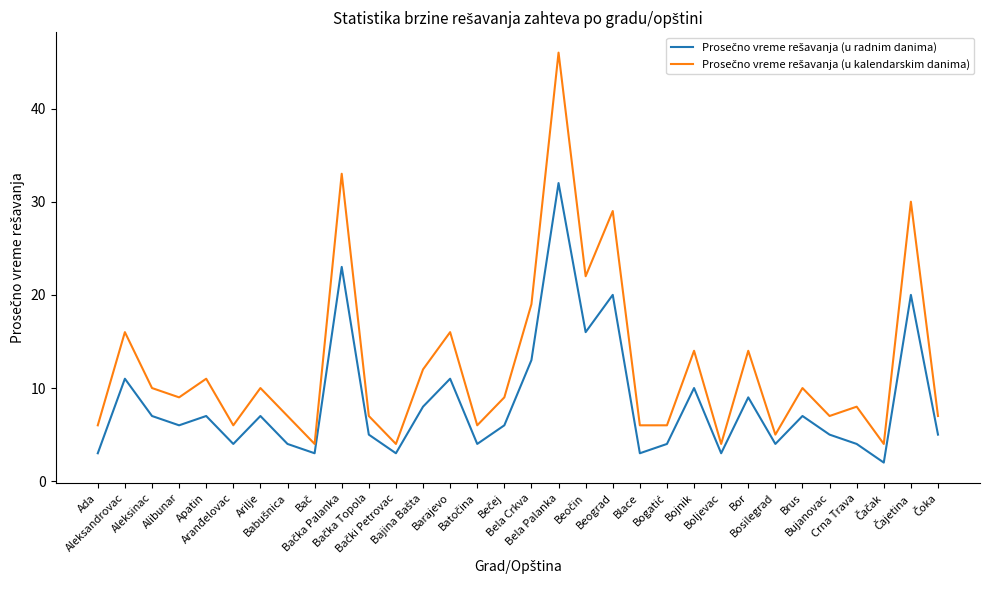

Does the chart display data point markers on the line(s)?

No